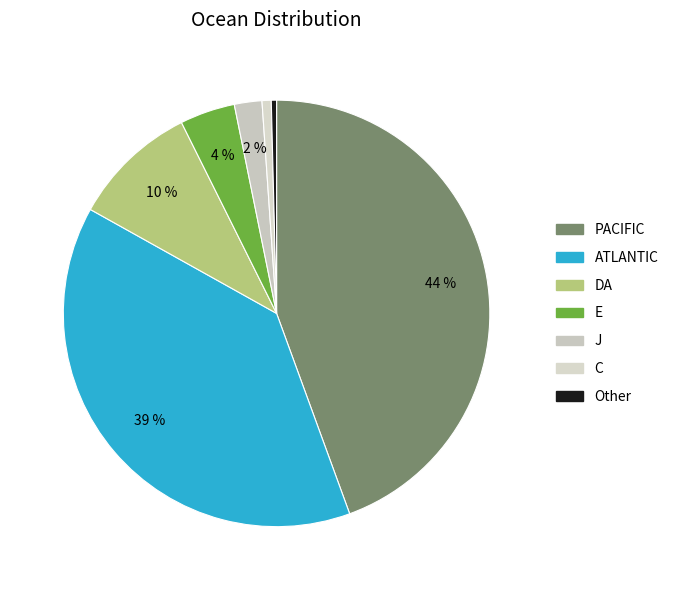

How many segments does this pie chart have?

7